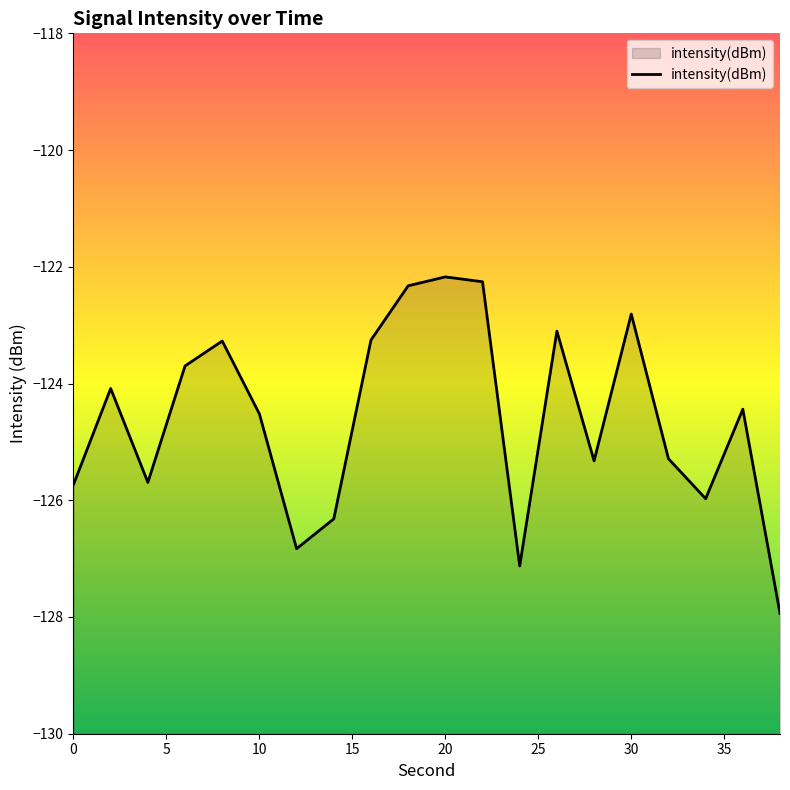

What is the average value?

-124.6